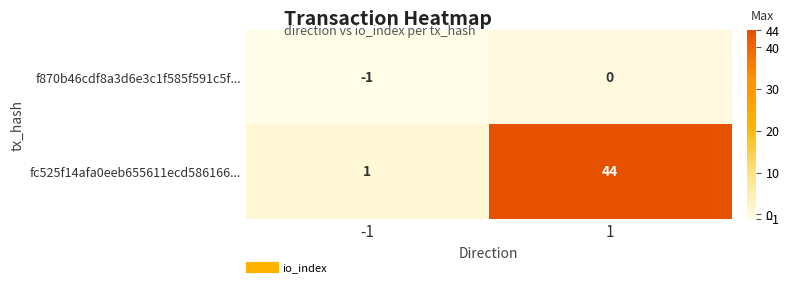

Between -1 and 1, which series saw the biggest shift?

fc525f14afa0eeb655611ecd586166...